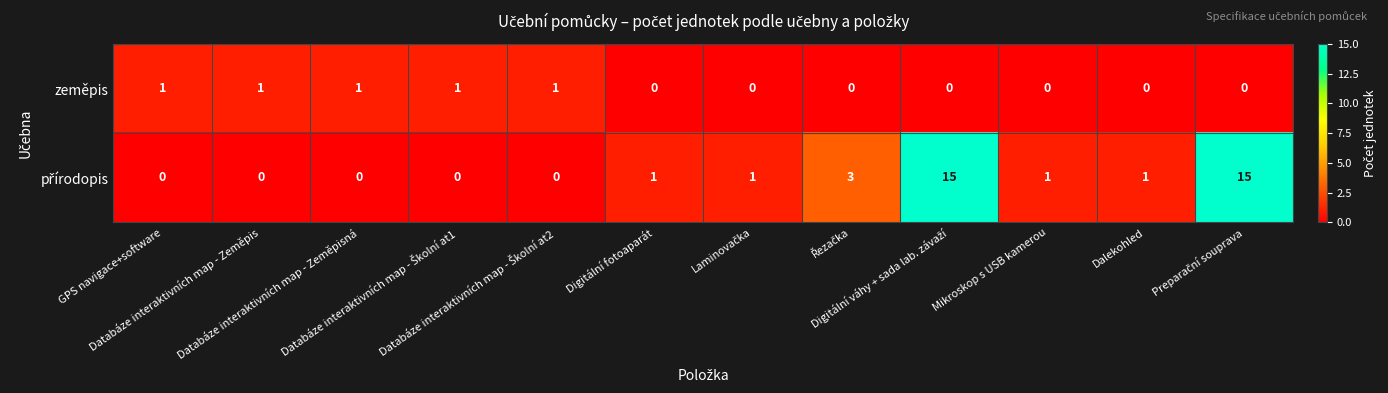

How many zeměpis values are between 0 and 1?

12